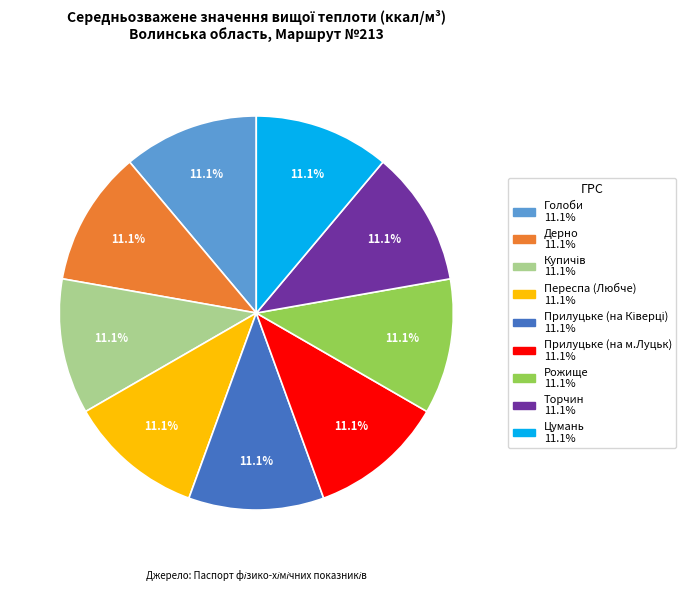

Combined, what portion of the pie is Прилуцьке (на м.Луцьк) and Голоби?

22.2%